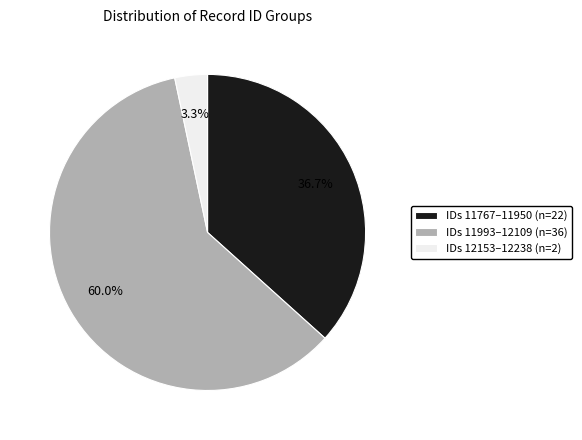

Is there any slice that represents more than half of the pie?

Yes